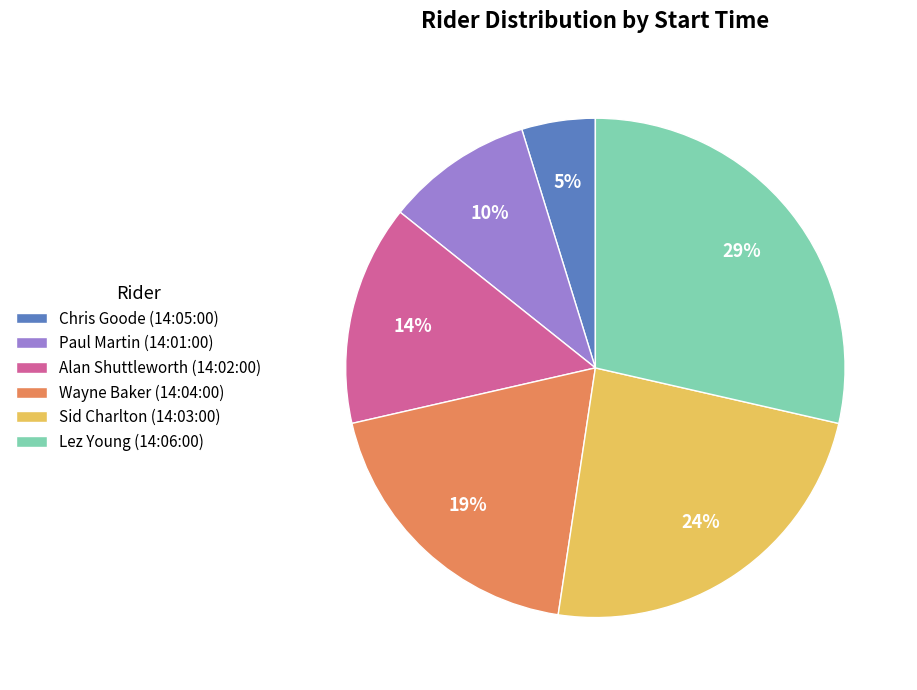

True or false: Wayne Baker (14:04:00) accounts for 19% of the total.

True